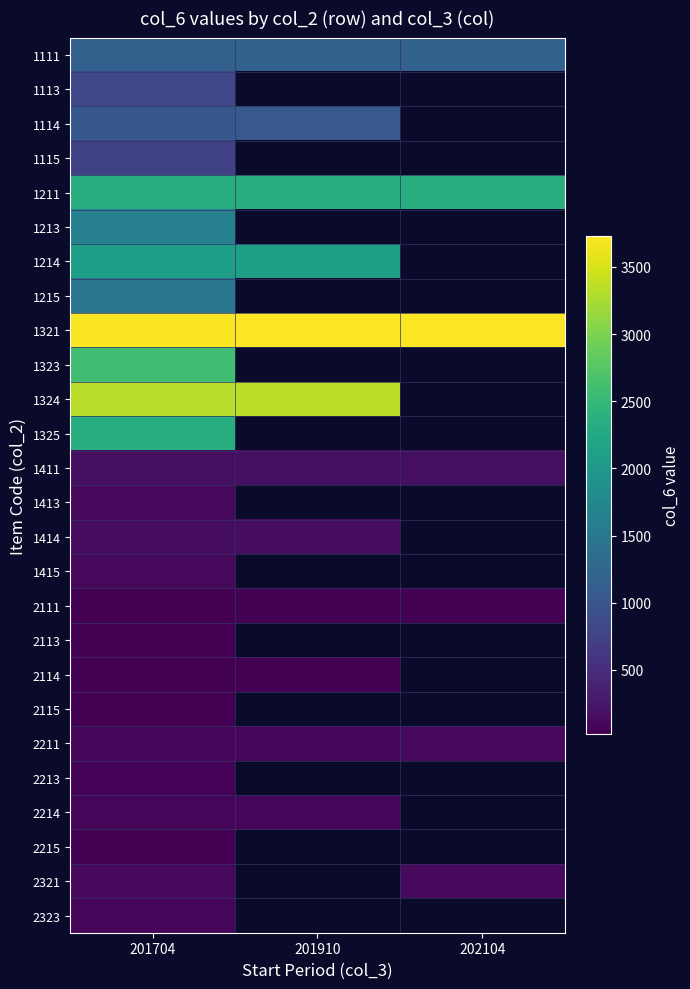

At how many categories does at least one series exceed 2719?

3